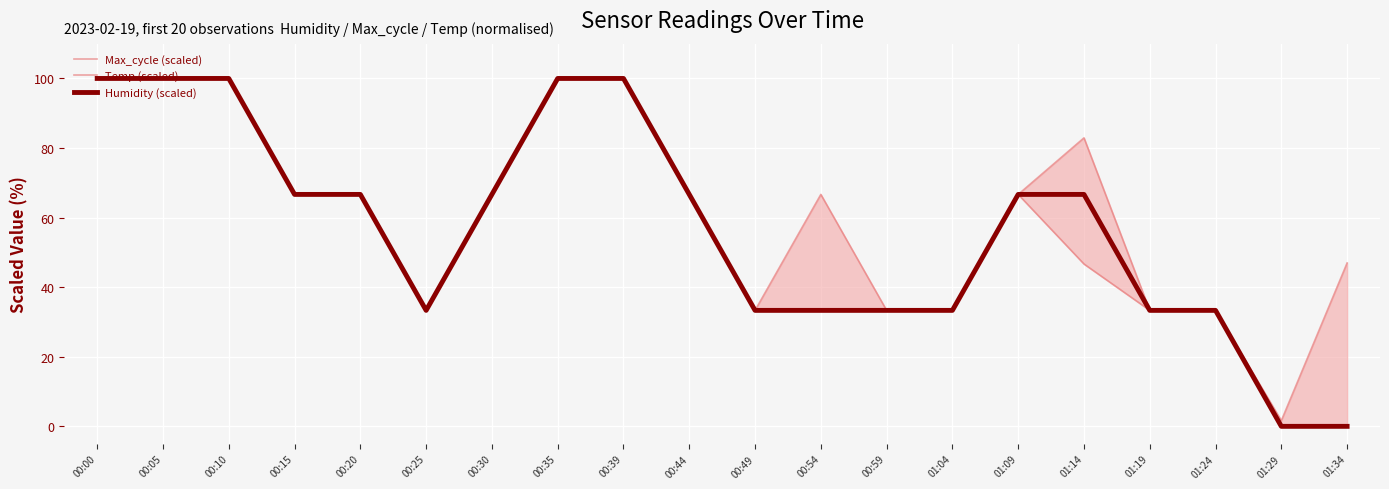

What is the label of the 14th point from the right?

00:30